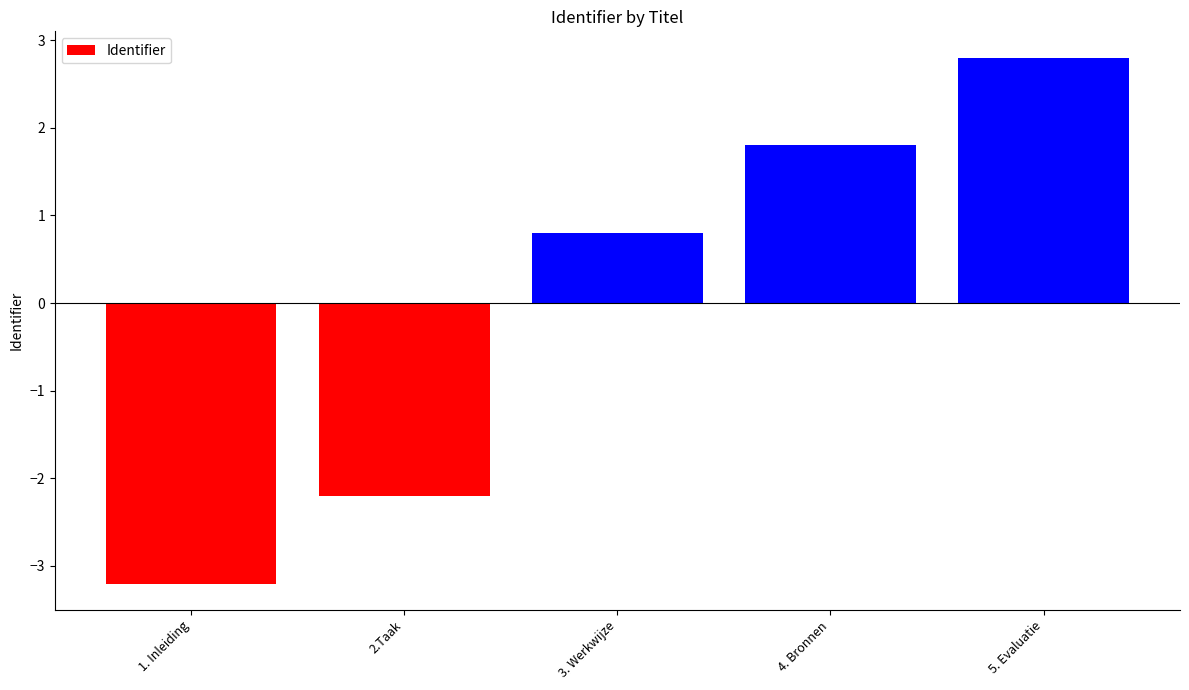

Which category has the lowest value across all series?

1. Inleiding